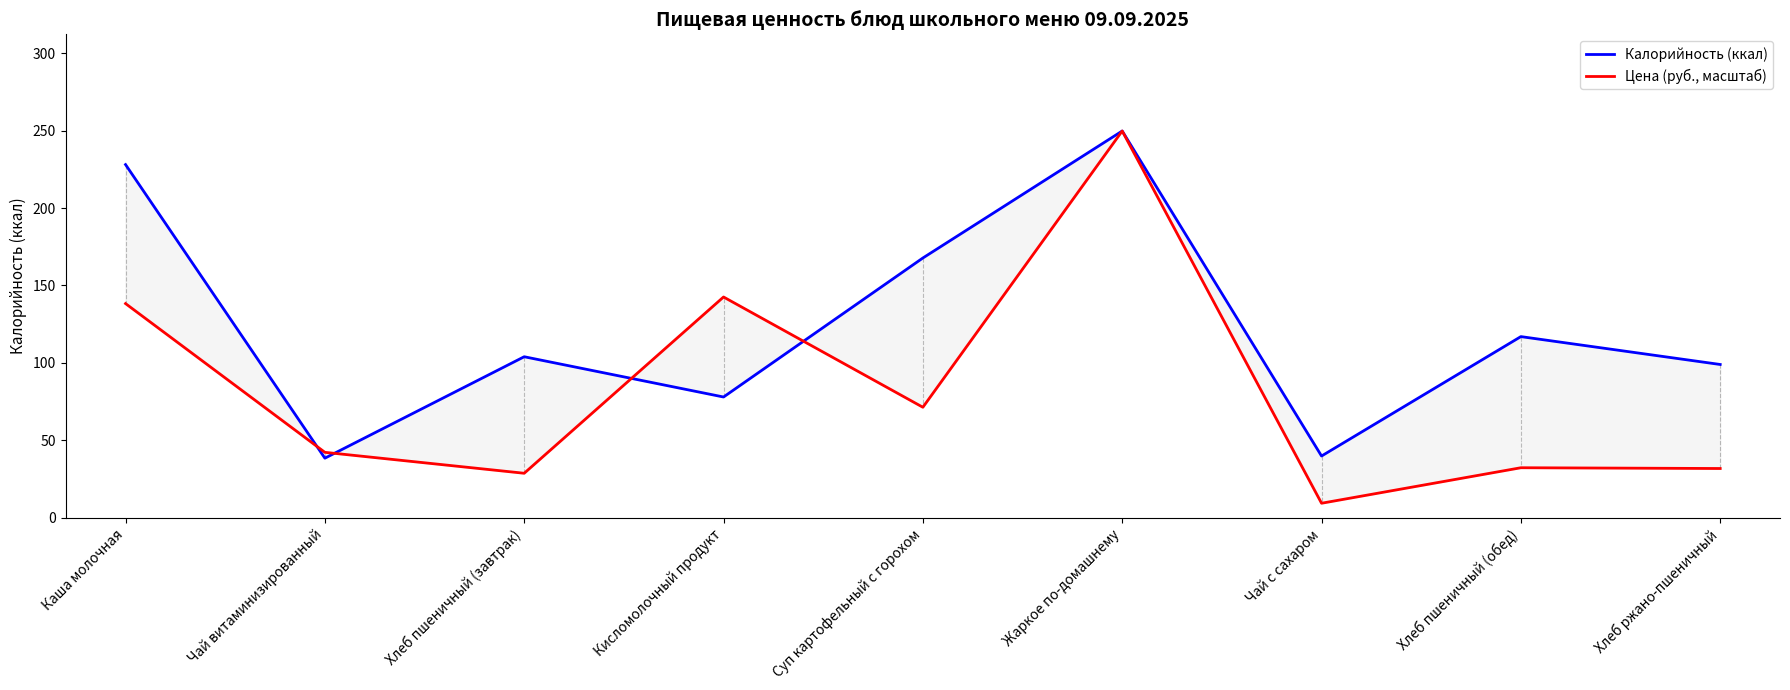

Where is Цена (руб., масштаб) nearest to the value 129?

Каша молочная